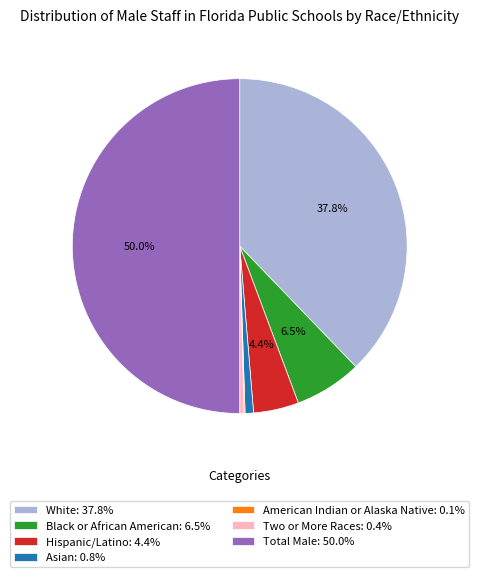

To the nearest percent, what is the average slice percentage?

14%